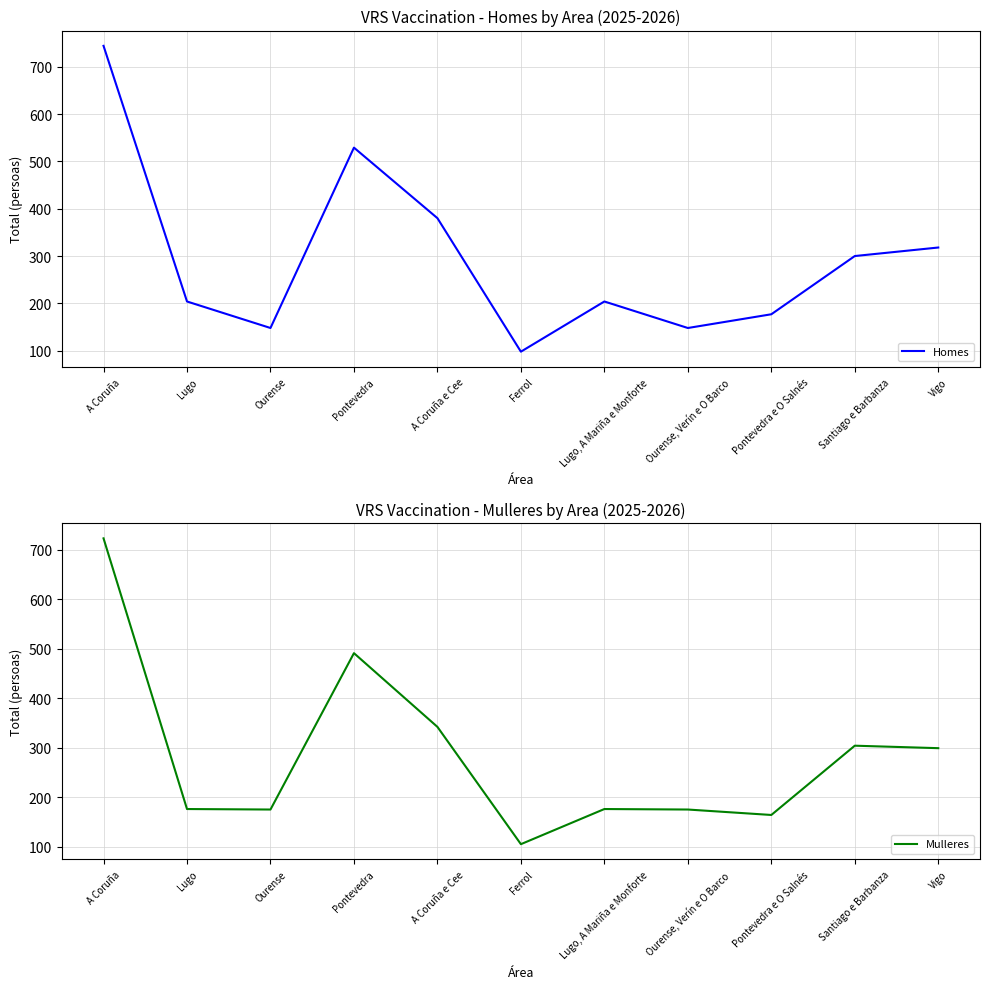

What position from the right is Lugo, A Mariña e Monforte?

5